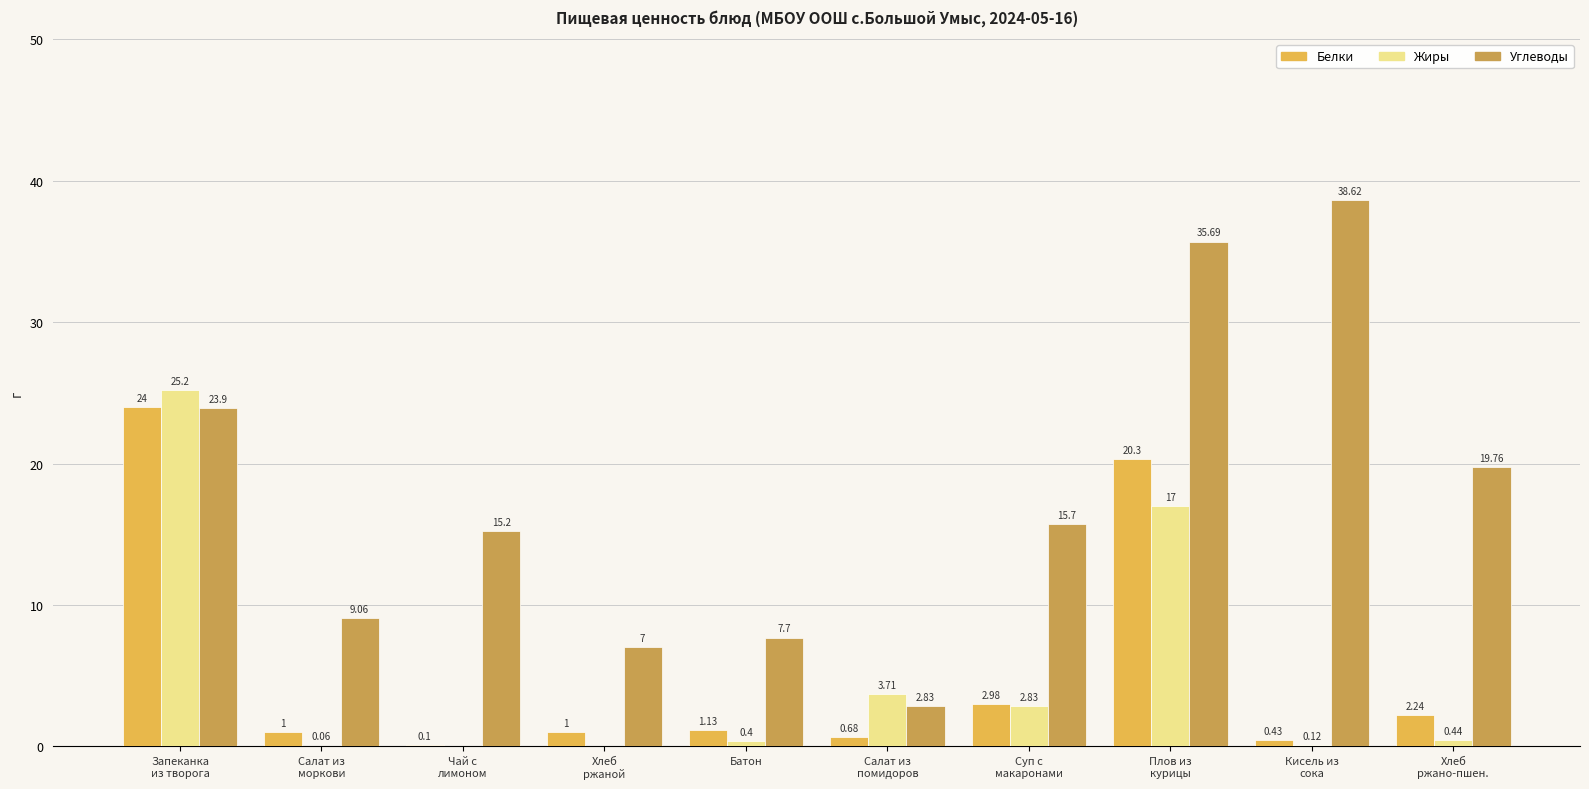

Which series has the largest total across all categories?

Углеводы